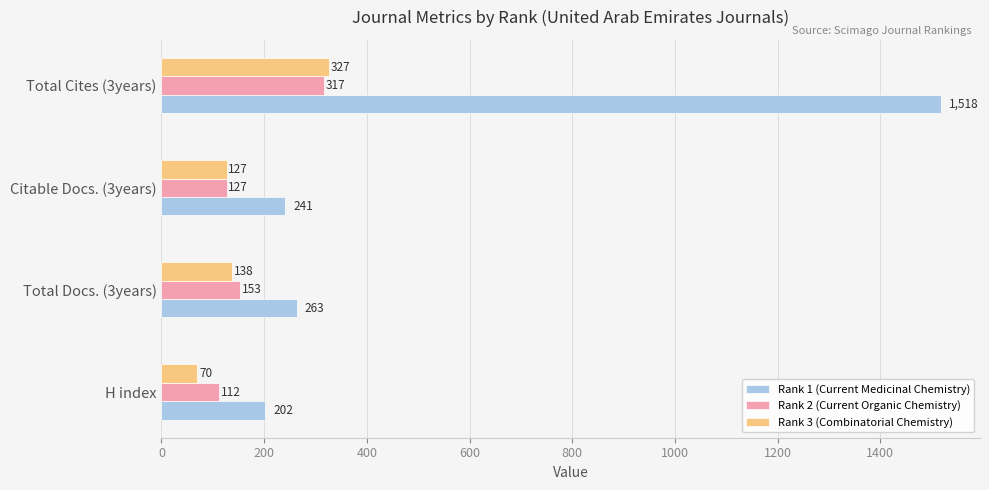

List the series in order of their peak value, highest first.

Rank 1 (Current Medicinal Chemistry), Rank 3 (Combinatorial Chemistry), Rank 2 (Current Organic Chemistry)